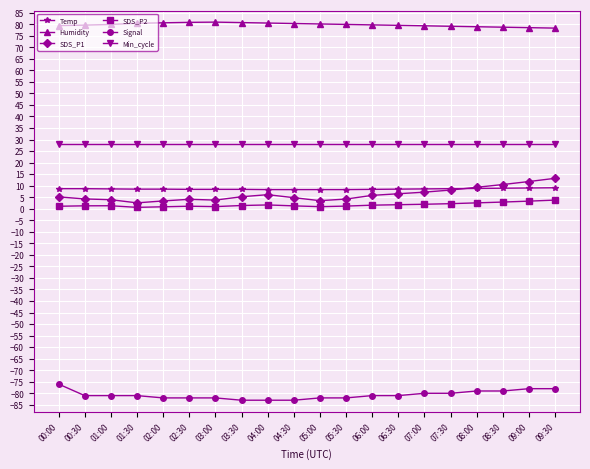

What is the smallest value displayed?

-83.0